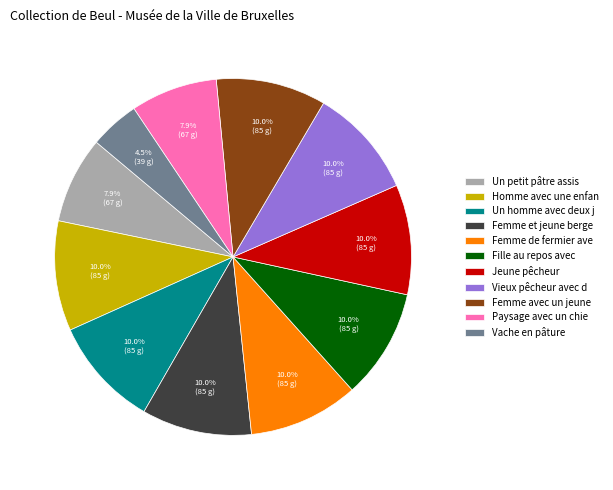

What percentage is the Jeune pêcheur slice, to the nearest percent?

10%